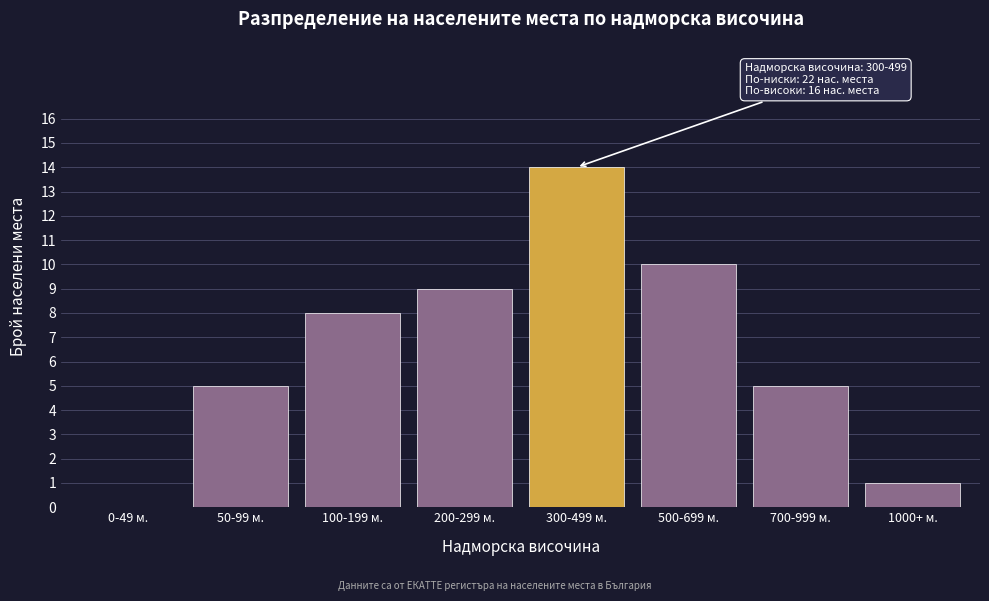

Reading left to right, what are all the values shown in this chart?

0-49 м.=0	50-99 м.=5	100-199 м.=8	200-299 м.=9	300-499 м.=14	500-699 м.=10	700-999 м.=5	1000+ м.=1